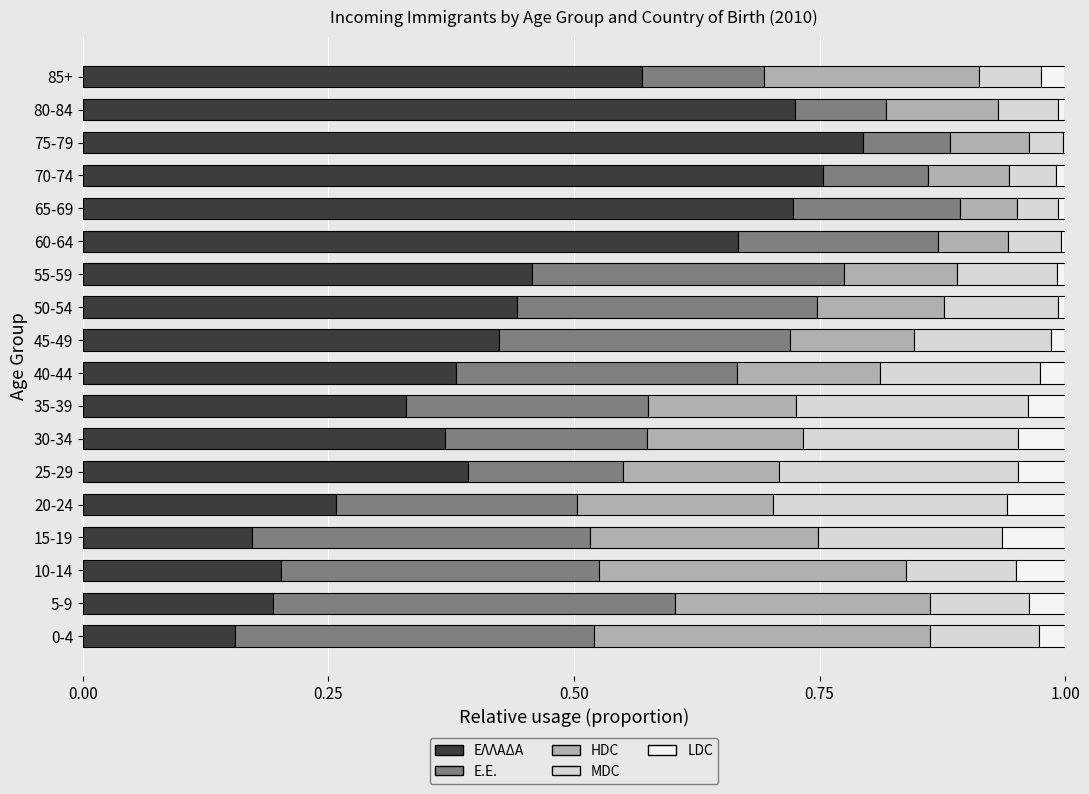

At which label does ΕΛΛΑΔΑ reach its peak?

75-79